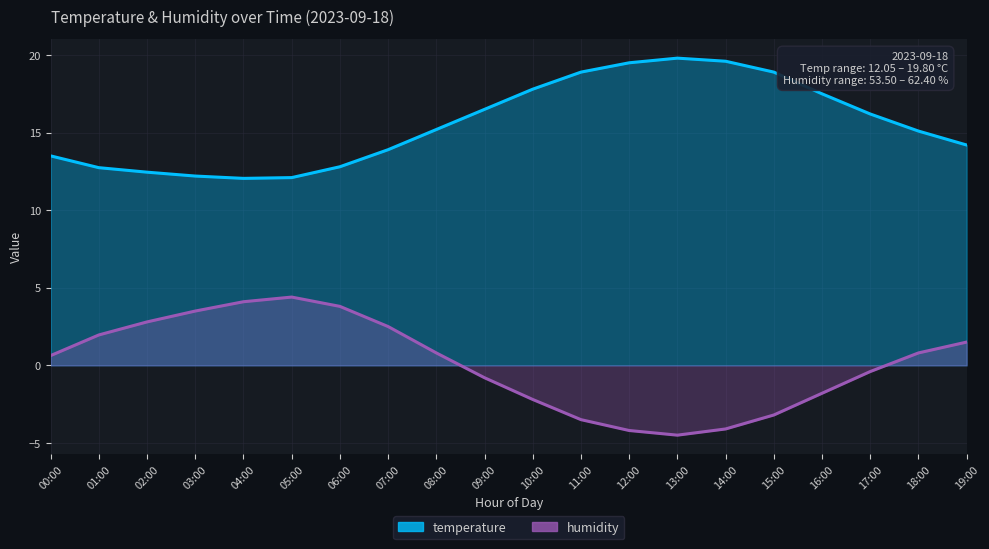

What is the difference between the maximum and minimum values in the temperature series?

7.8